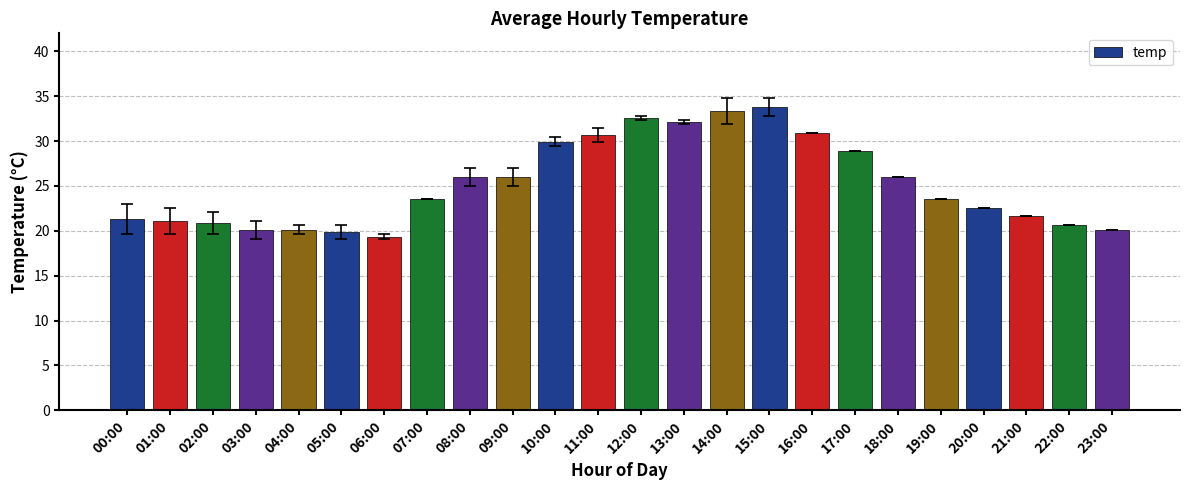

What is the difference between the values at 13:00 and 15:00?

1.7